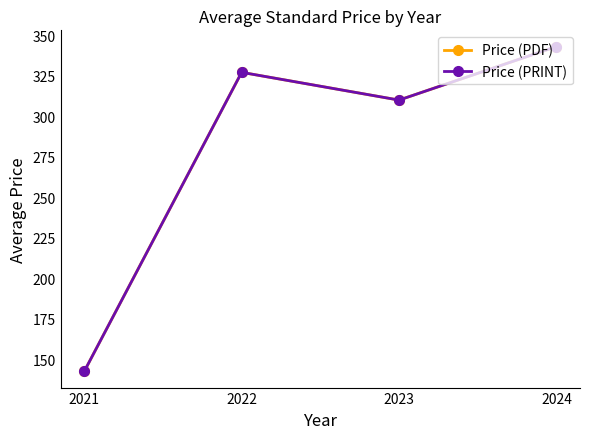

What is the difference between the maximum and minimum values in the Price (PDF) series?

200.4